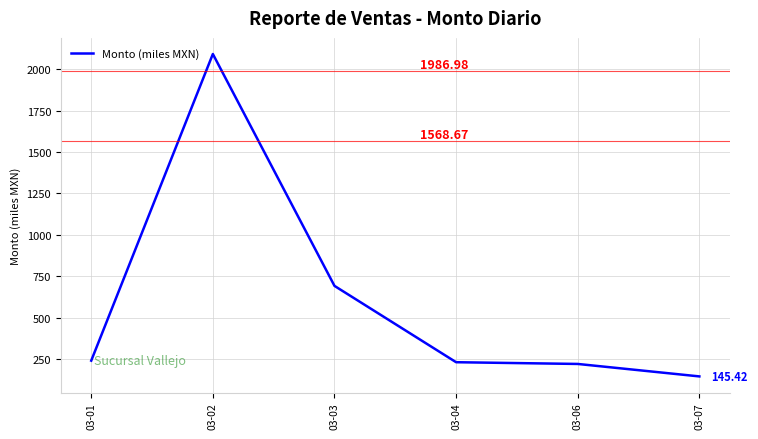

What is the average value?

603.5